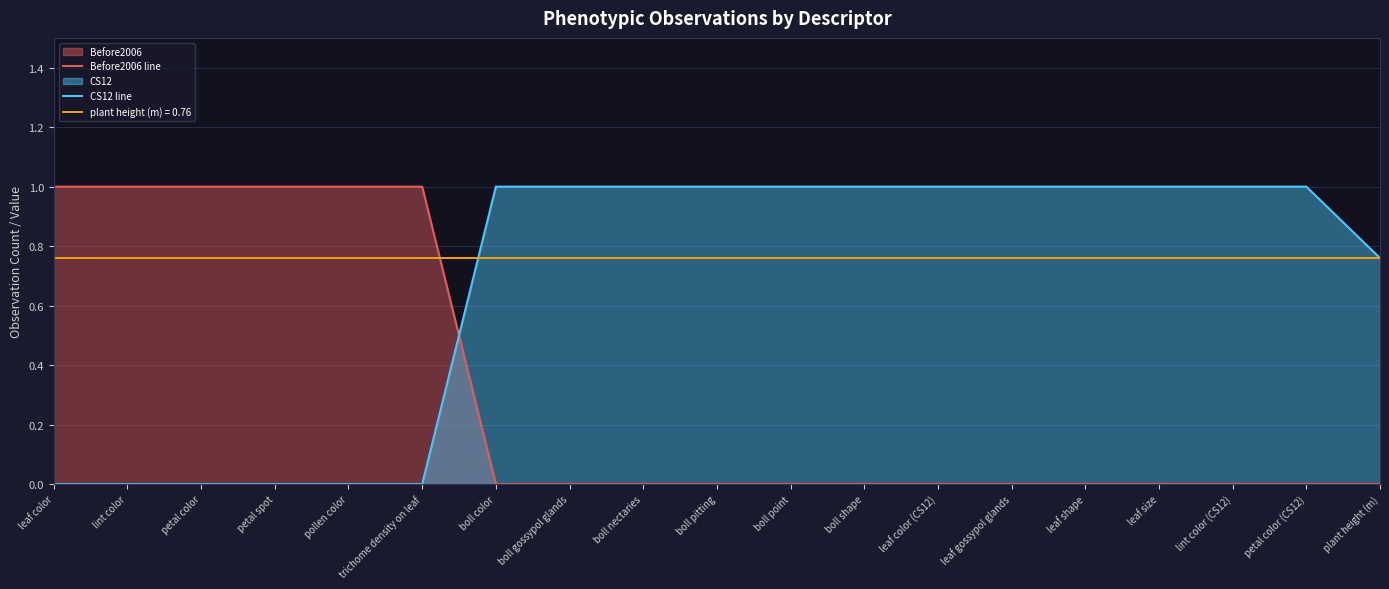

List the series in order of their peak value, lowest first.

Before2006 line, CS12 line